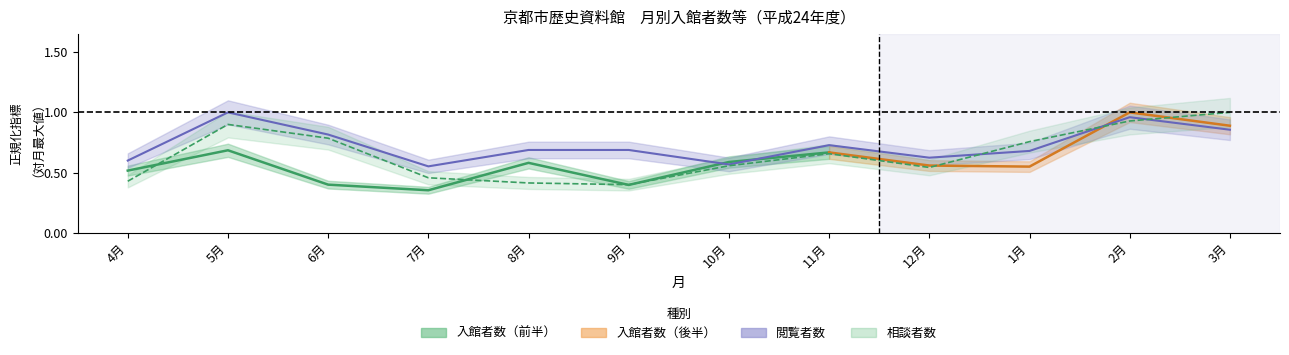

Which series has the largest total across all categories?

閲覧者数